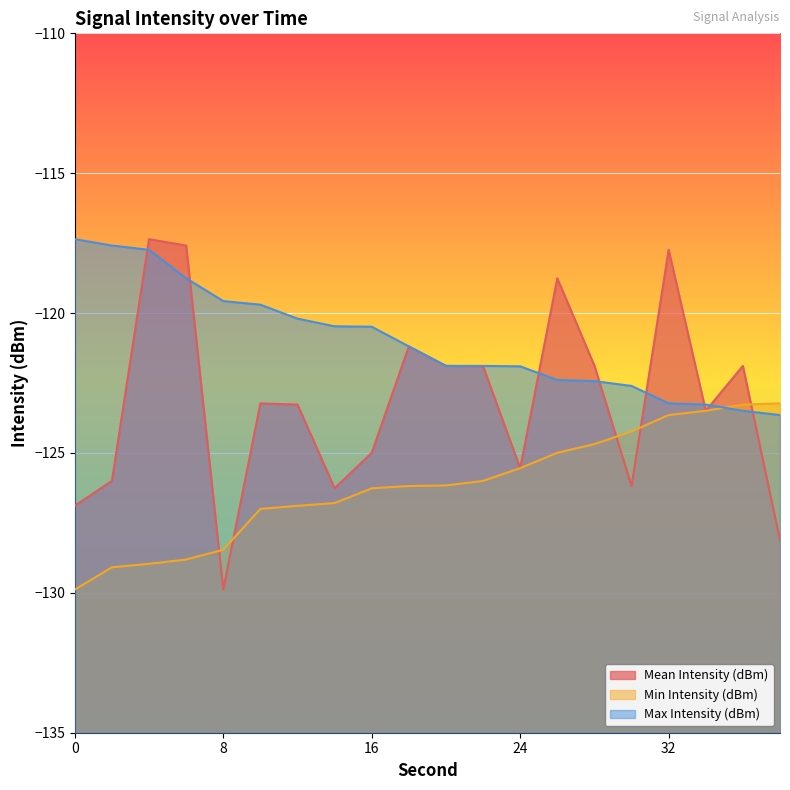

What is the approximate value of Min Intensity (dBm) at 8?

-128.5